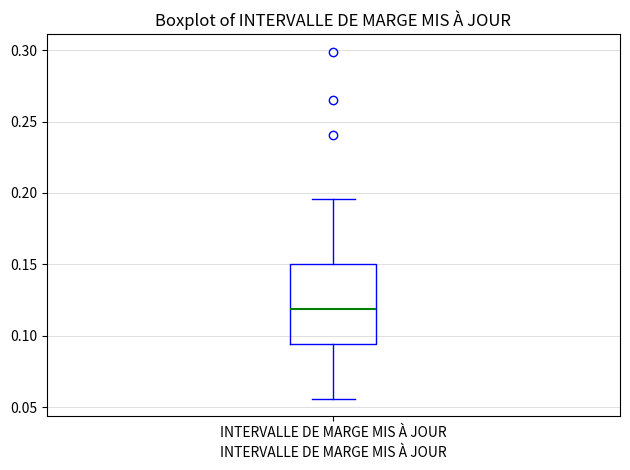

Where does the lower whisker of the box for INTERVALLE DE MARGE MIS À JOUR end on the y-axis? The values are not printed on the chart, so give them approximately, as read against the axis.

0.055